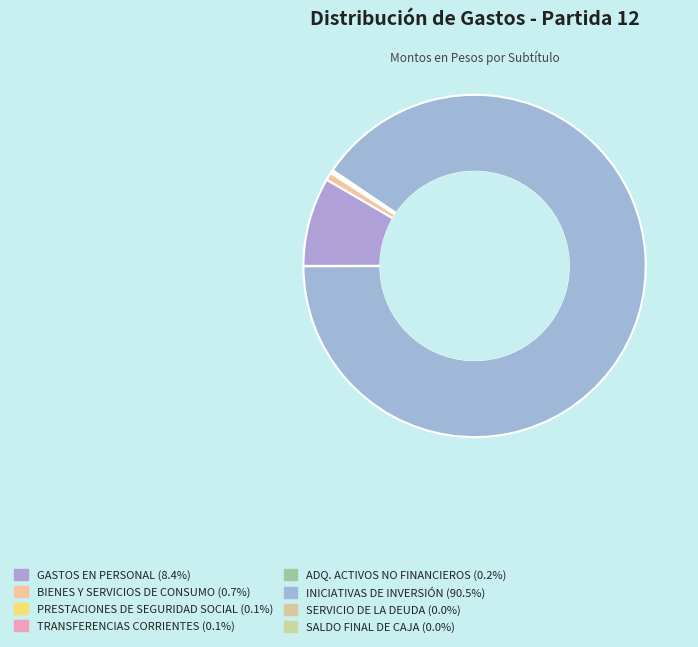

To the nearest percent, what is the difference between the largest and smallest slice percentages?

91%